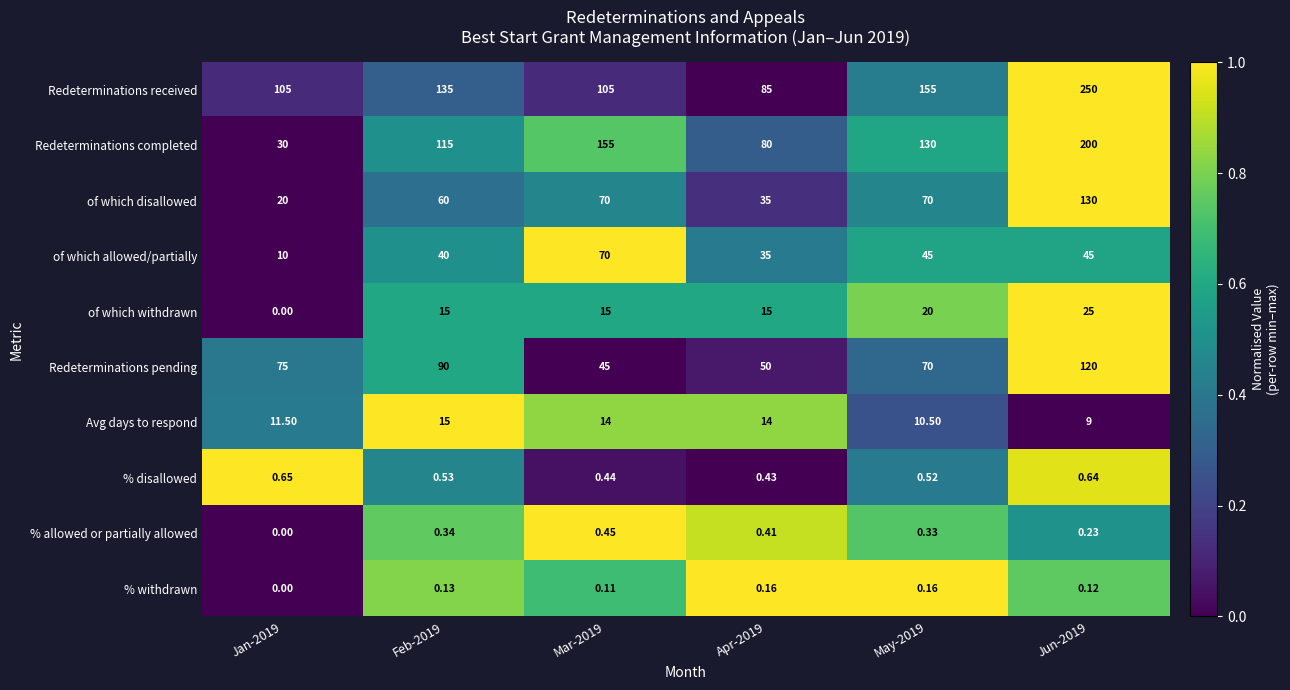

Rank the series at Jun-2019 from lowest to highest value.

% withdrawn, % allowed or partially allowed, % disallowed, Avg days to respond, of which withdrawn, of which allowed/partially, Redeterminations pending, of which disallowed, Redeterminations completed, Redeterminations received